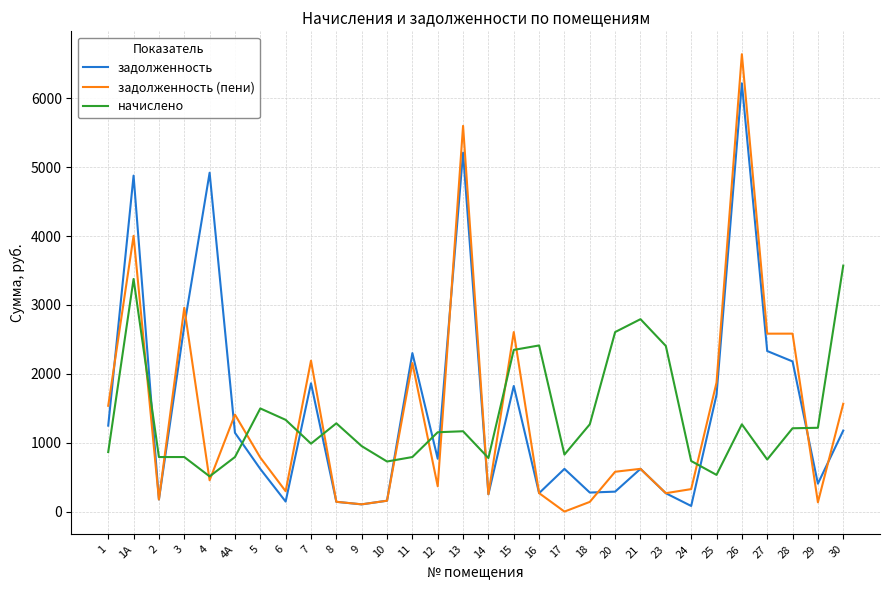

What are all the series names shown in the legend?

задолженность, задолженность (пени), начислено